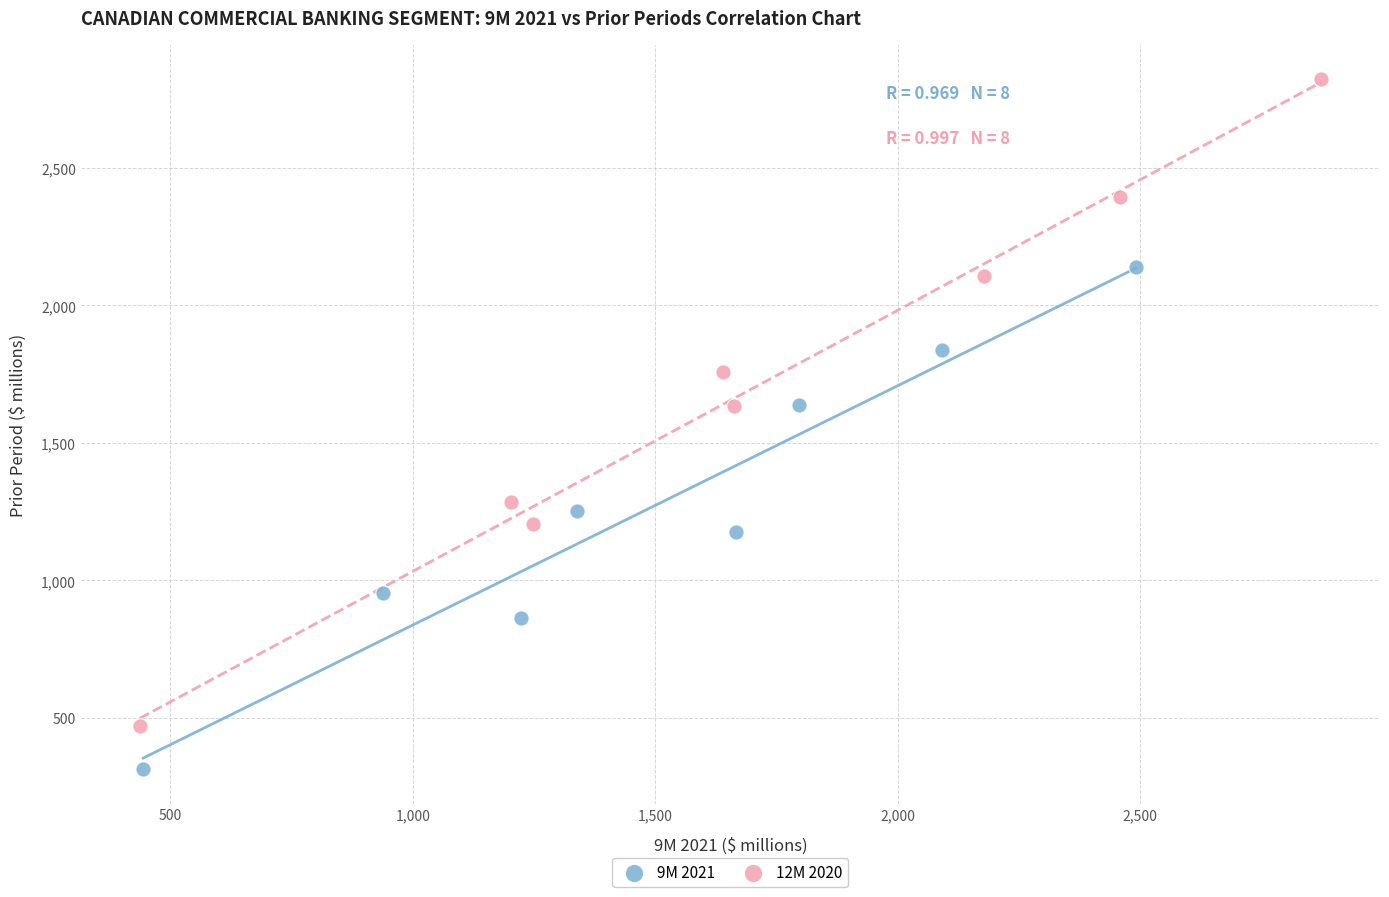

Which series contains the lowest Y value?

9M 2021